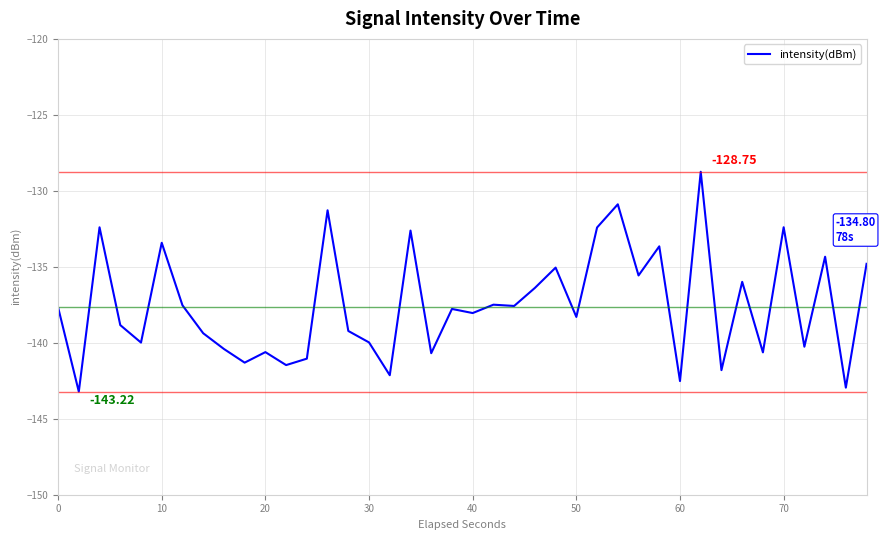

What is the difference between the maximum and minimum values?

14.5